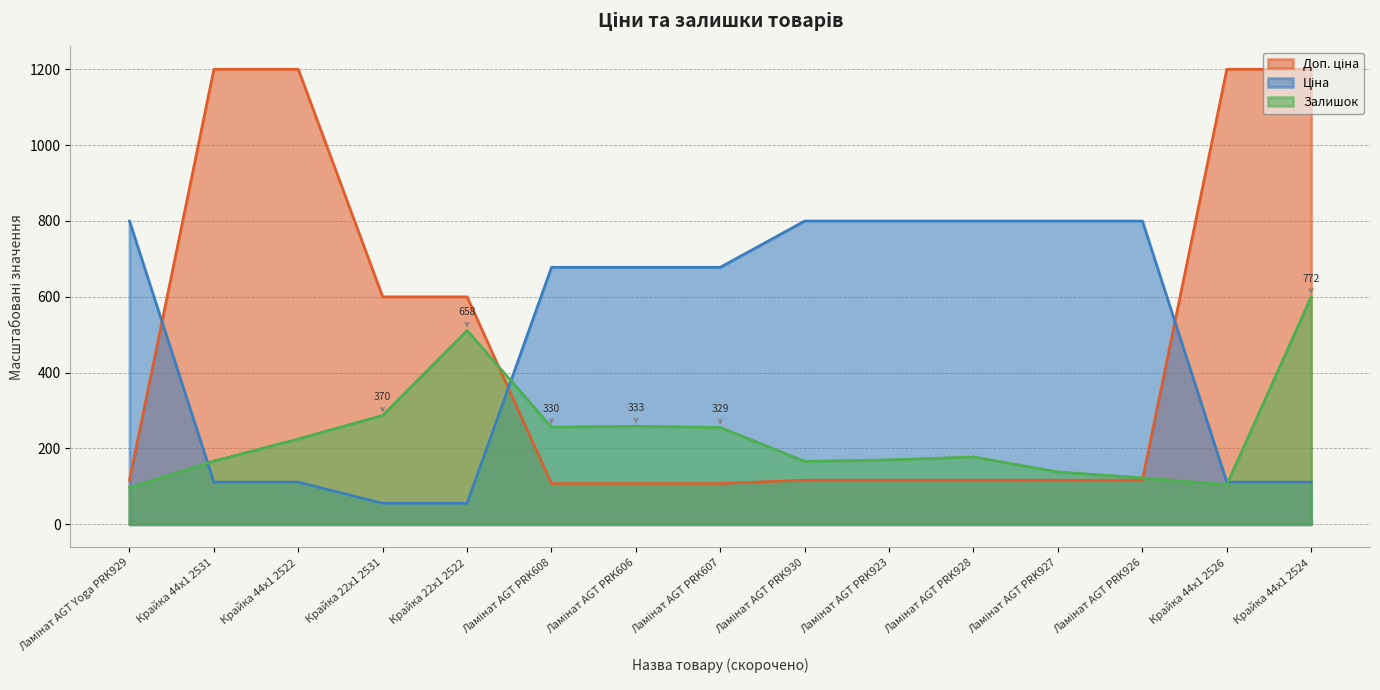

After their last crossing, which series has the higher values: Залишок or Доп. ціна?

Доп. ціна